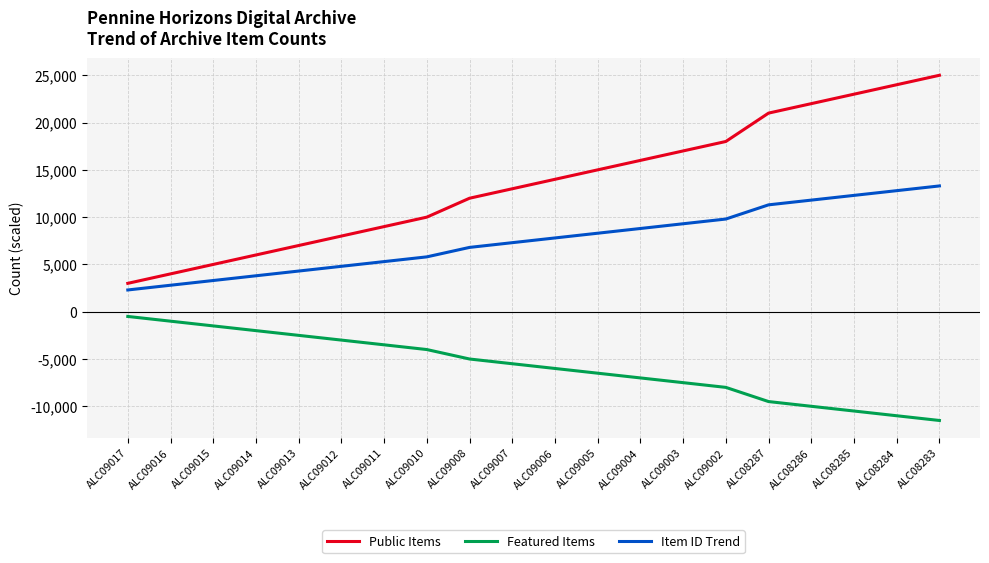

Reading left to right, transcribe all the data shown in this chart.

Public Items: 3000	4000	5000	6000	7000	8000	9000	10000	12000	13000	14000	15000	16000	17000	18000	21000	22000	23000	24000	25000
Featured Items: -500	-1000	-1500	-2000	-2500	-3000	-3500	-4000	-5000	-5500	-6000	-6500	-7000	-7500	-8000	-9500	-10000	-10500	-11000	-11500
Item ID Trend: 2300	2800	3300	3800	4300	4800	5300	5800	6800	7300	7800	8300	8800	9300	9800	11300	11800	12300	12800	13300